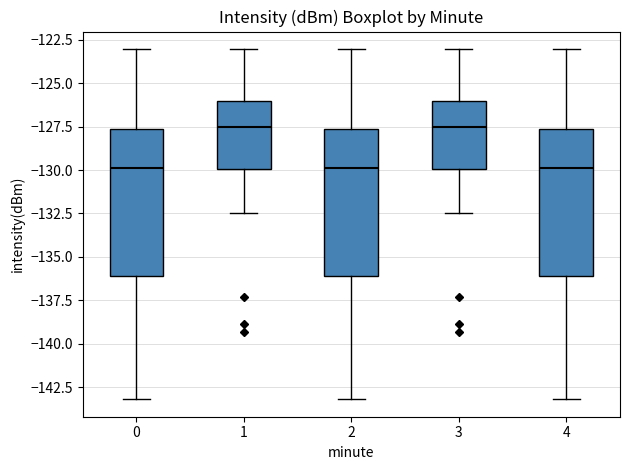

Reading left to right, read every box against the y-axis: the position of its median line, the range the box covers, and the ends of its whiskers. The values are not printed on the chart, so give them approximately, as read against the axis.

0: median -130.0, box -136.0 to -127.5, whiskers -143.0 to -123.0
1: median -127.5, box -130.0 to -126.0, whiskers -132.5 to -123.0
2: median -130.0, box -136.0 to -127.5, whiskers -143.0 to -123.0
3: median -127.5, box -130.0 to -126.0, whiskers -132.5 to -123.0
4: median -130.0, box -136.0 to -127.5, whiskers -143.0 to -123.0